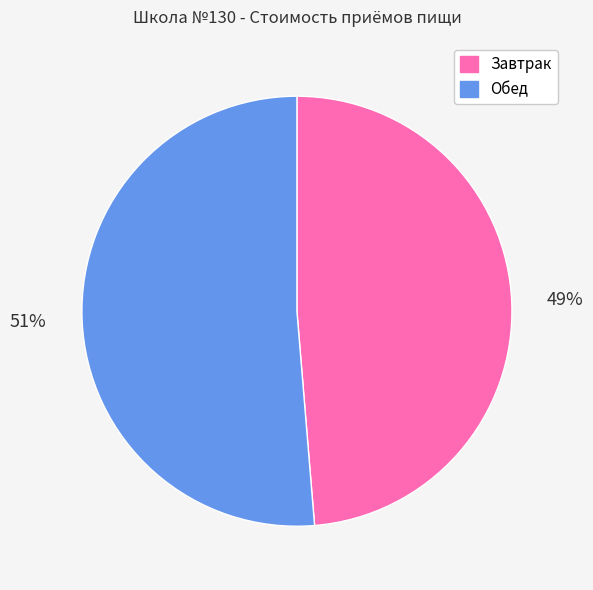

To the nearest percent, what portion does Завтрак represent?

49%